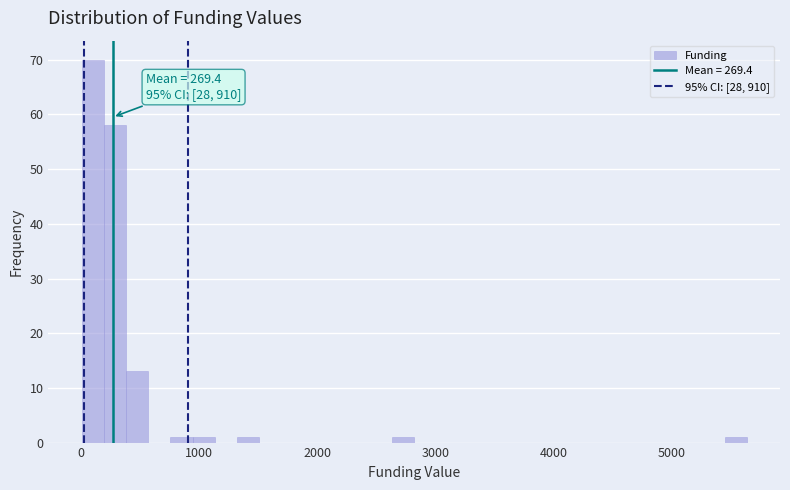

Around what value on the x-axis is the tallest bar? Give the approximate position of its centre, as read against the axis.

100